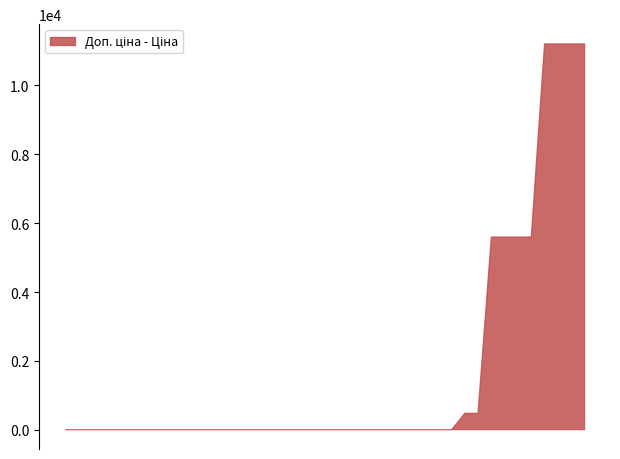

What is the greatest value displayed?

11220.7